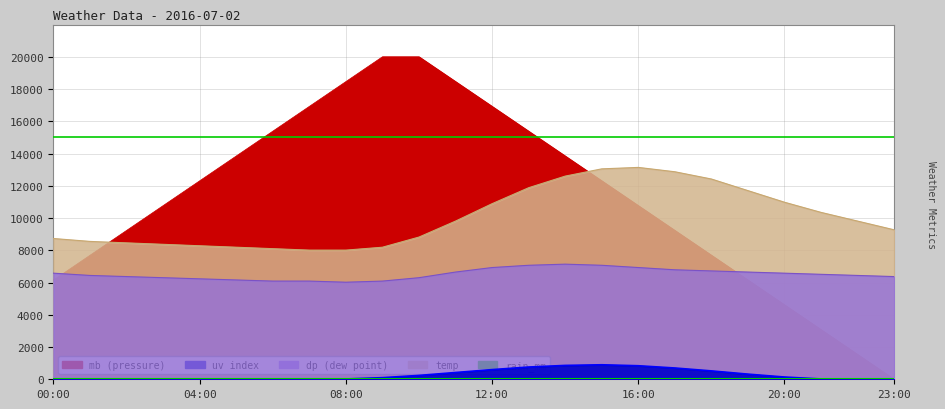

True or false: mb and uv intersect in this chart.

False